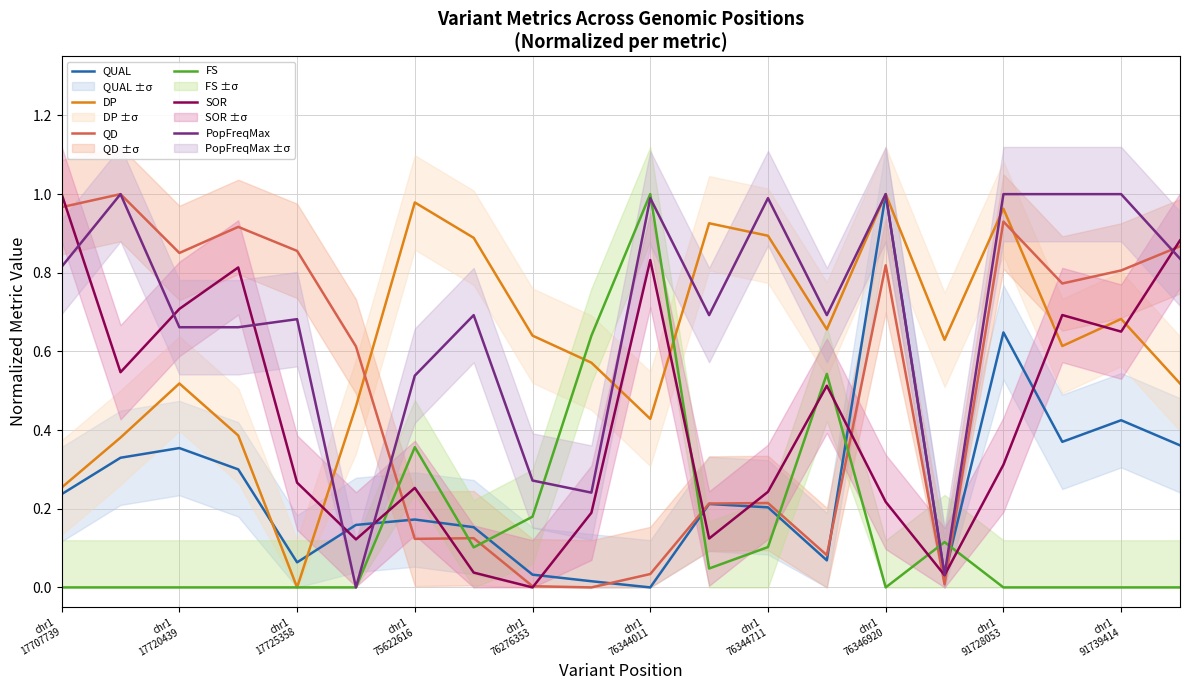

Does the chart have visible grid lines?

Yes